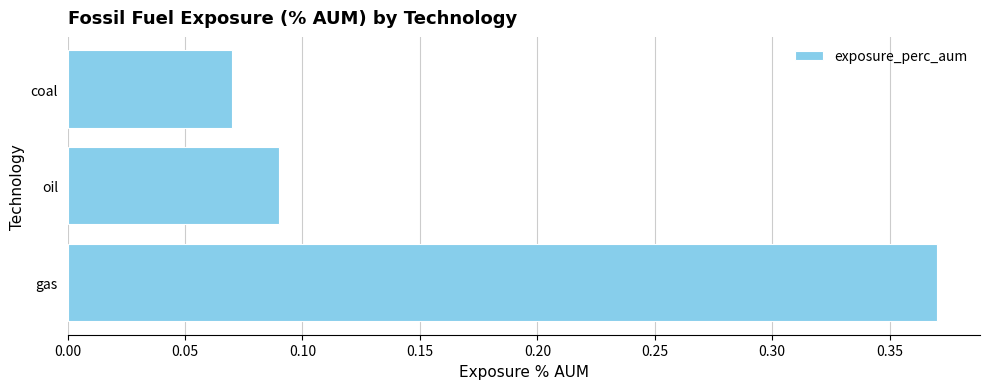

Does the chart contain any negative values?

No